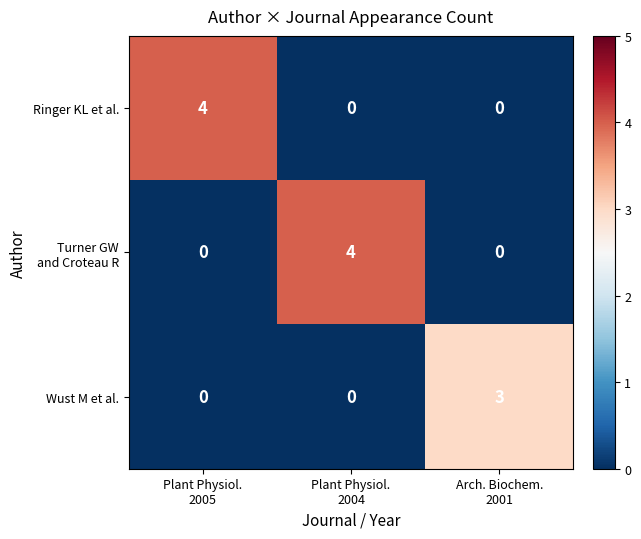

At how many categories does at least one series exceed 1?

3